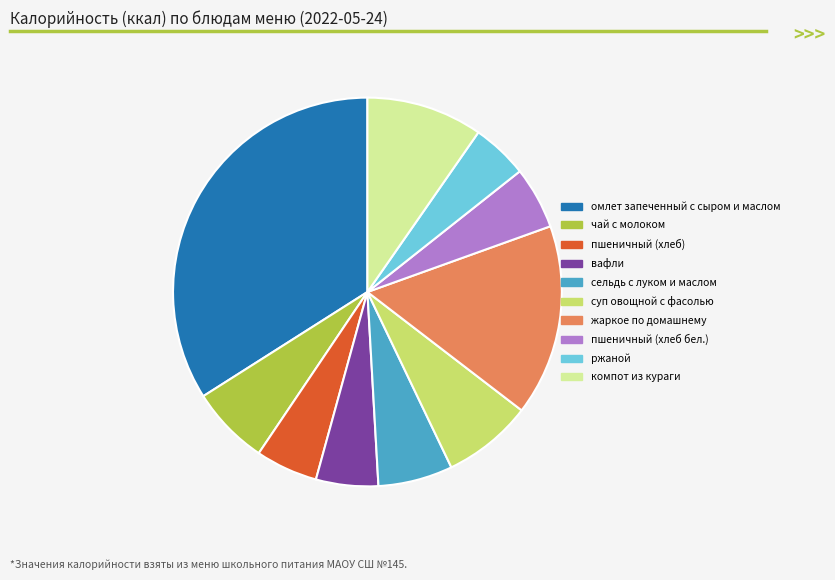

Does ржаной represent more than half of the total?

No